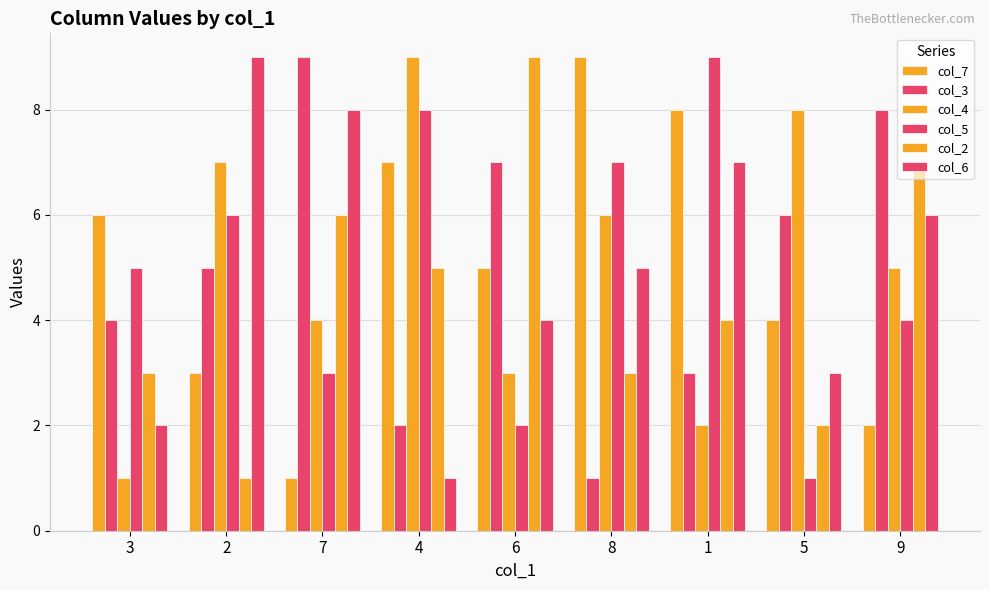

How many values in the col_2 series are below 4?

4